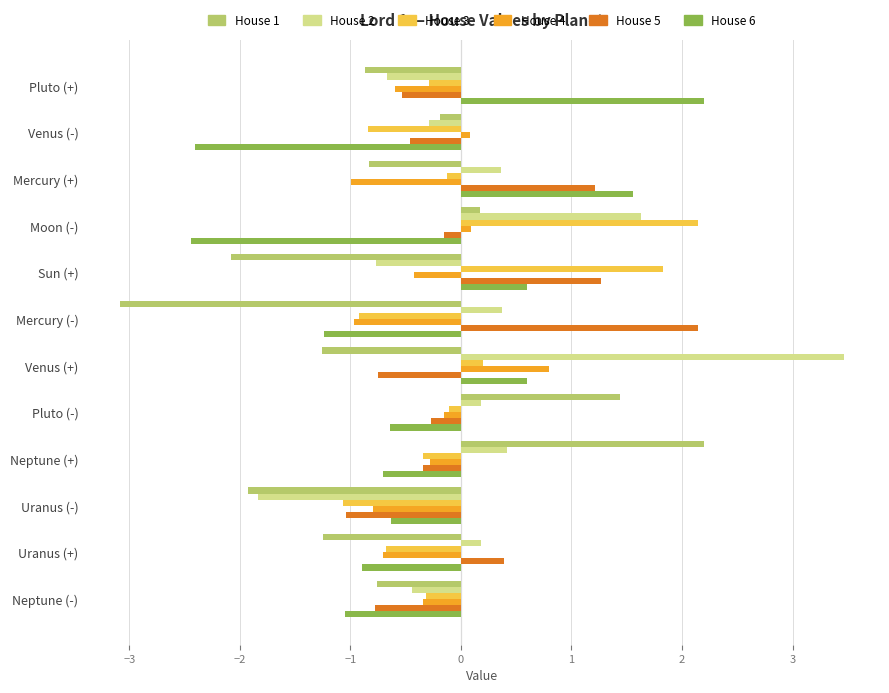

What are all the series names shown in the legend?

House 1, House 2, House 3, House 4, House 5, House 6